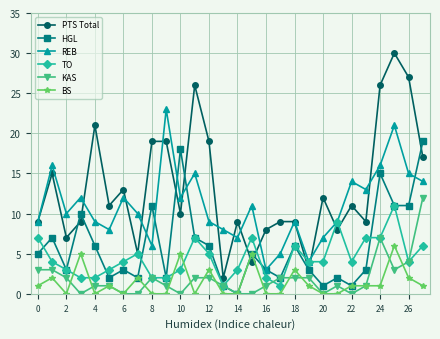

What is the average value of the KAS series?

2